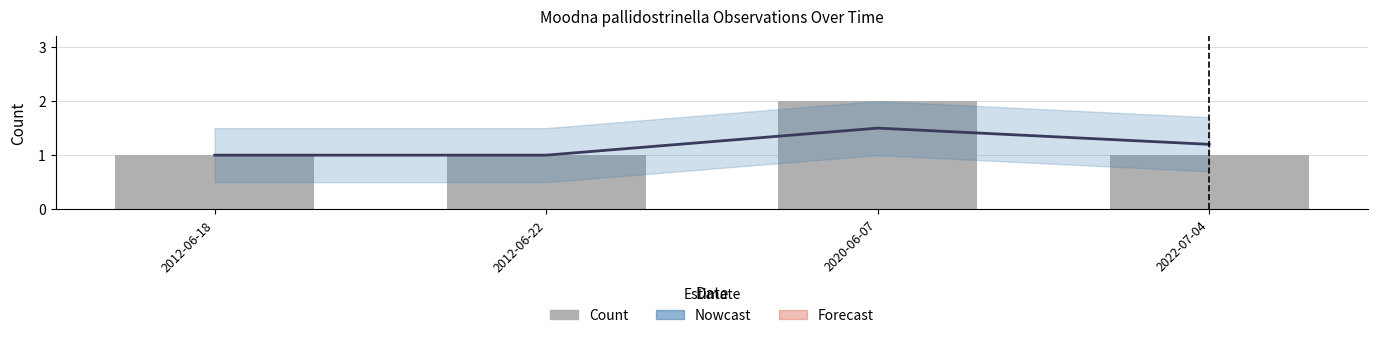

How many values in the Count series exceed 1?

1